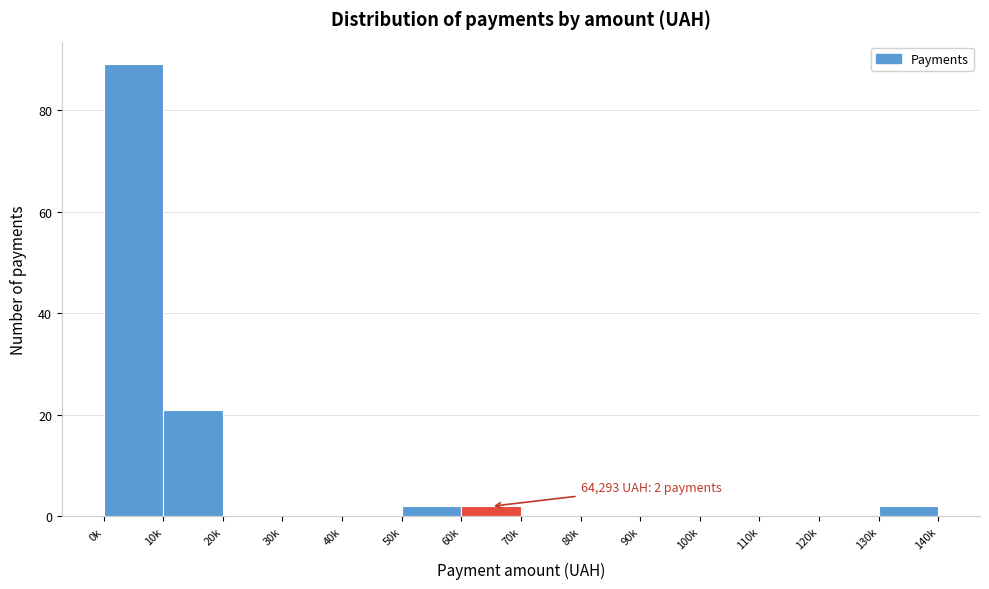

Reading left to right, transcribe all the data shown in this chart.

0k=89	10k=21	20k=0	30k=0	40k=0	50k=2	60k=2	70k=0	80k=0	90k=0	100k=0	110k=0	120k=0	130k=2